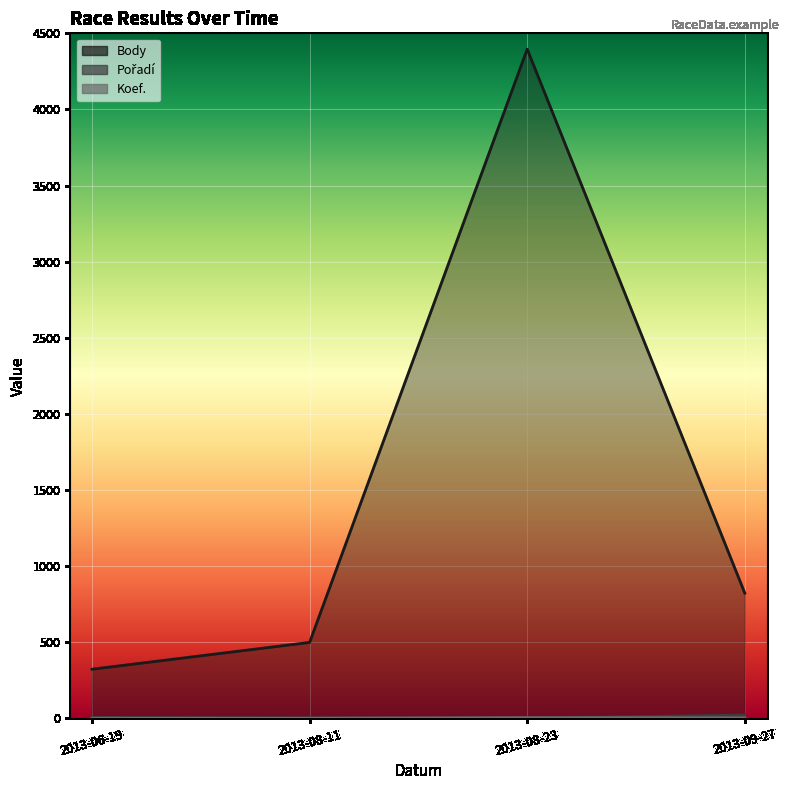

Which series has the widest spread of values?

Body